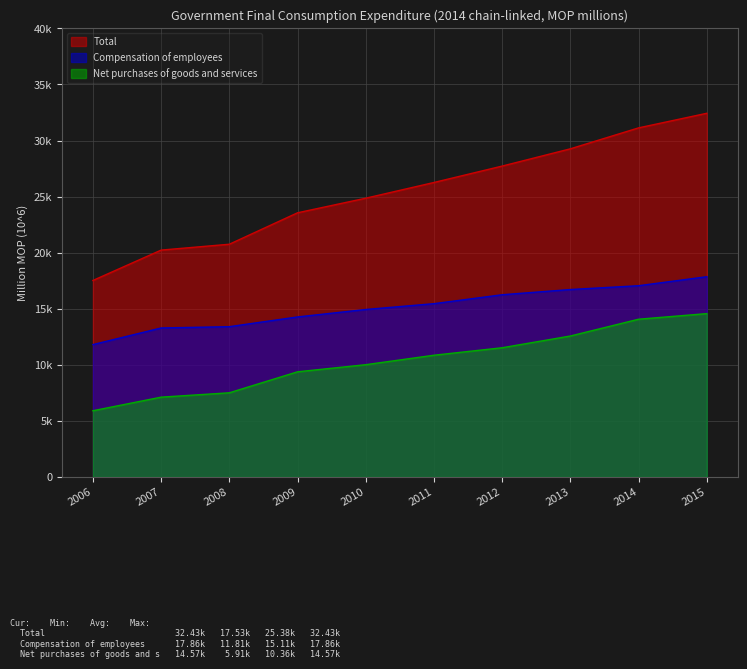

Where does the Total series first go above 26263?

2012